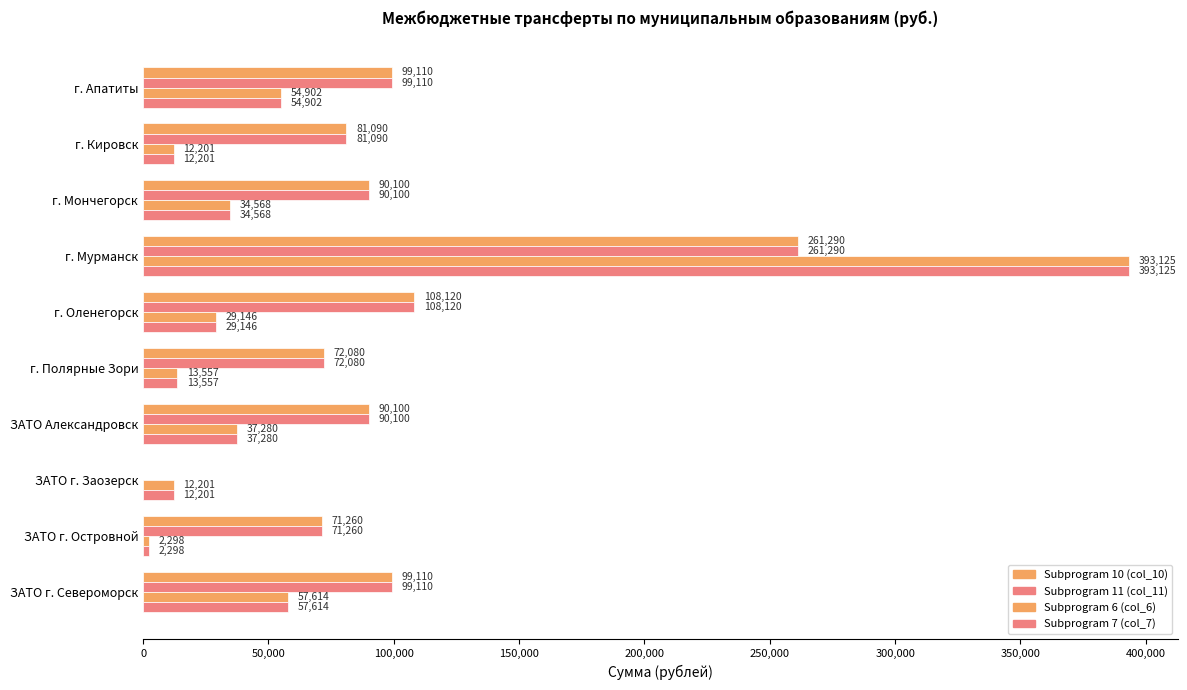

What position from the left is ЗАТО Александровск?

7